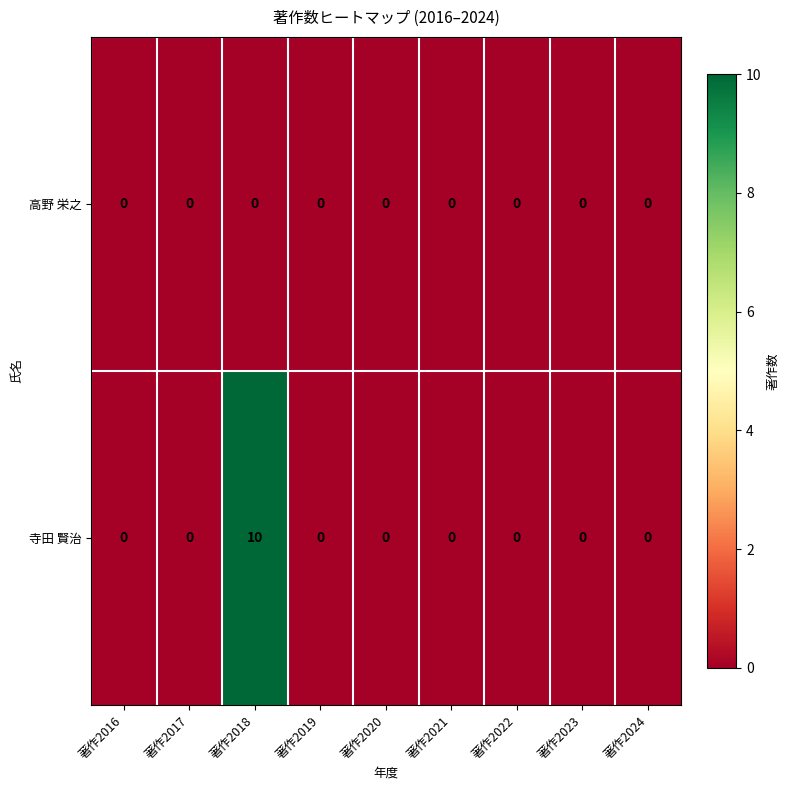

At which category is the sum across all series the highest?

著作2018